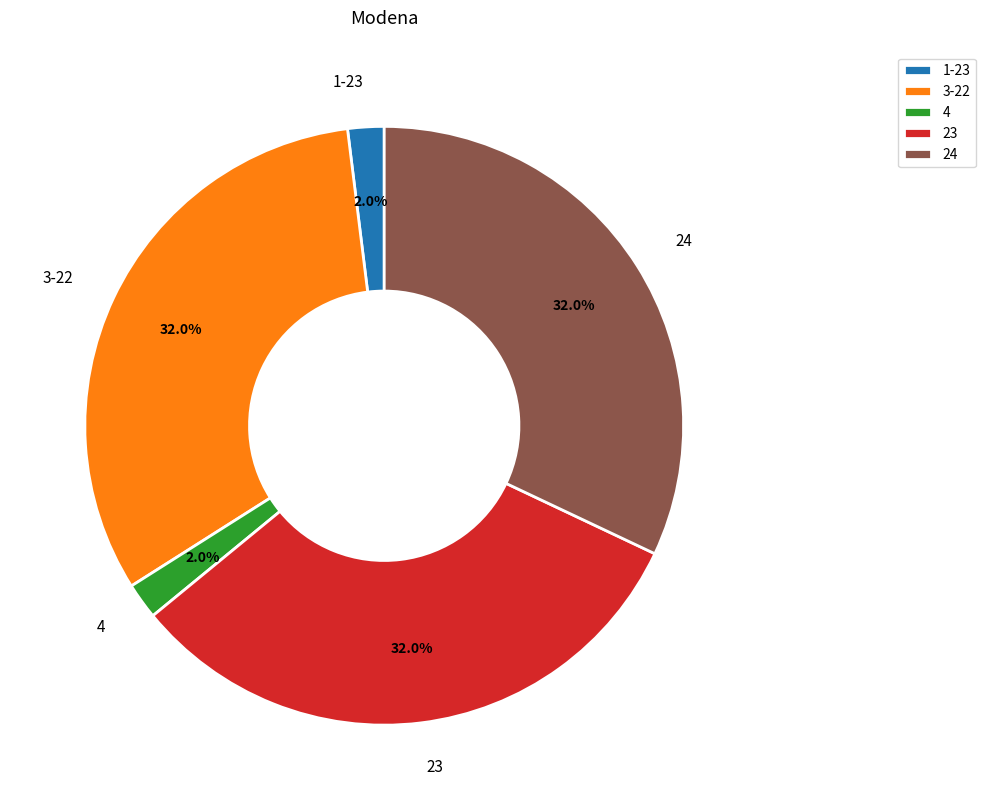

Between 1-23 and 23, which is larger?

23